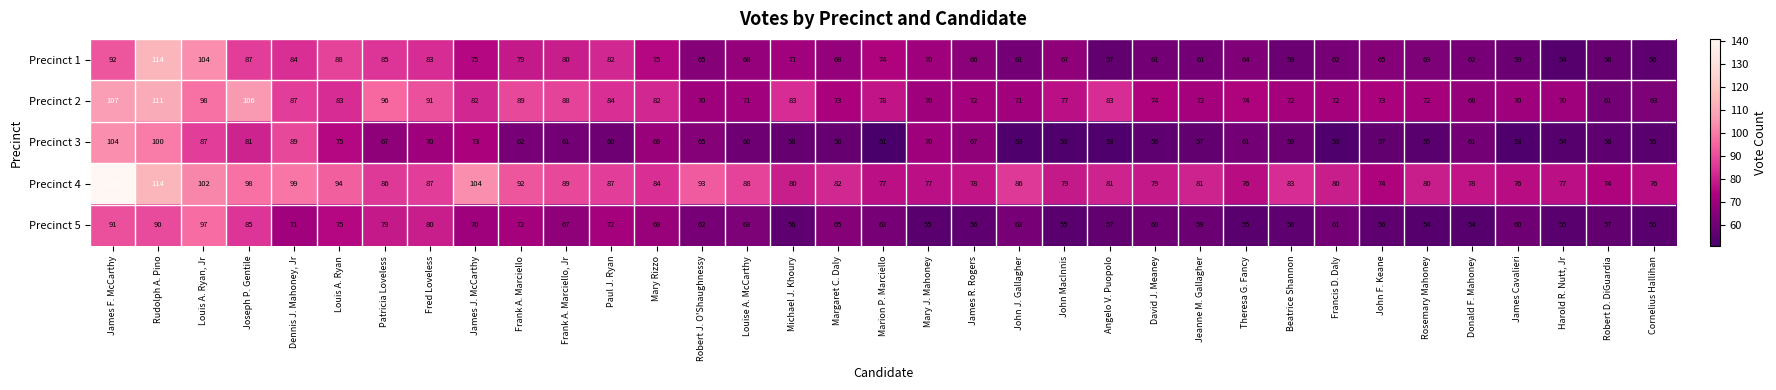

Which series has the largest total across all categories?

Precinct 4